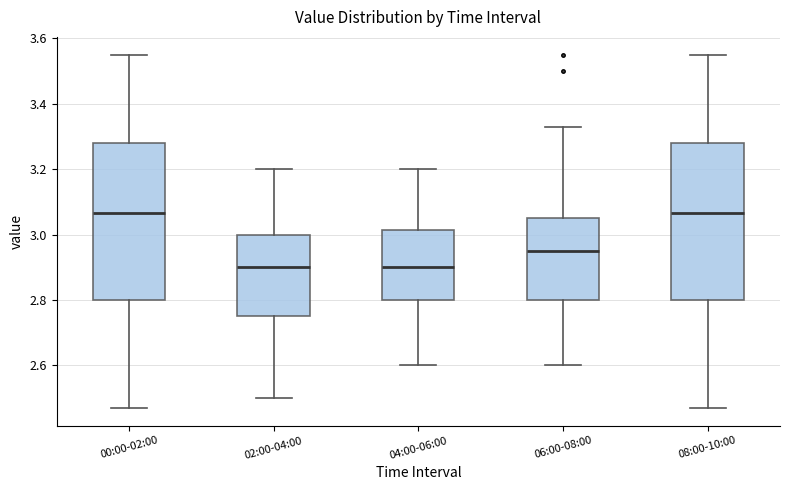

Reading left to right, read every box against the y-axis: the position of its median line, the range the box covers, and the ends of its whiskers. The values are not printed on the chart, so give them approximately, as read against the axis.

00:00-02:00: median 3.06, box 2.80 to 3.28, whiskers 2.48 to 3.56
02:00-04:00: median 2.90, box 2.76 to 3.00, whiskers 2.50 to 3.20
04:00-06:00: median 2.90, box 2.80 to 3.02, whiskers 2.60 to 3.20
06:00-08:00: median 2.96, box 2.80 to 3.06, whiskers 2.60 to 3.34
08:00-10:00: median 3.06, box 2.80 to 3.28, whiskers 2.48 to 3.56